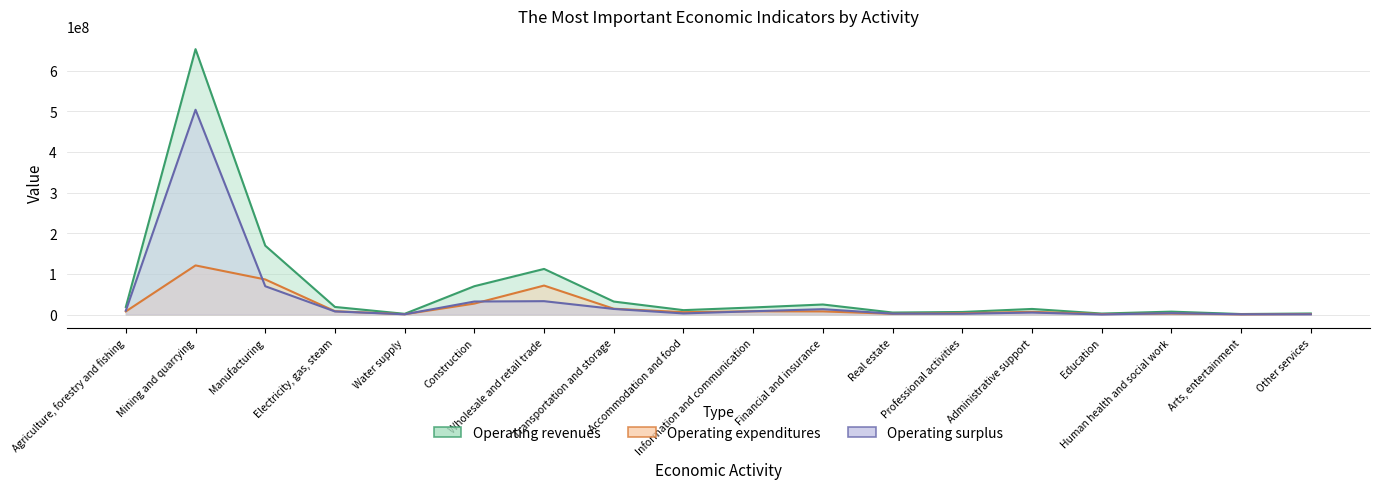

Which category has the lowest value across all series?

Education